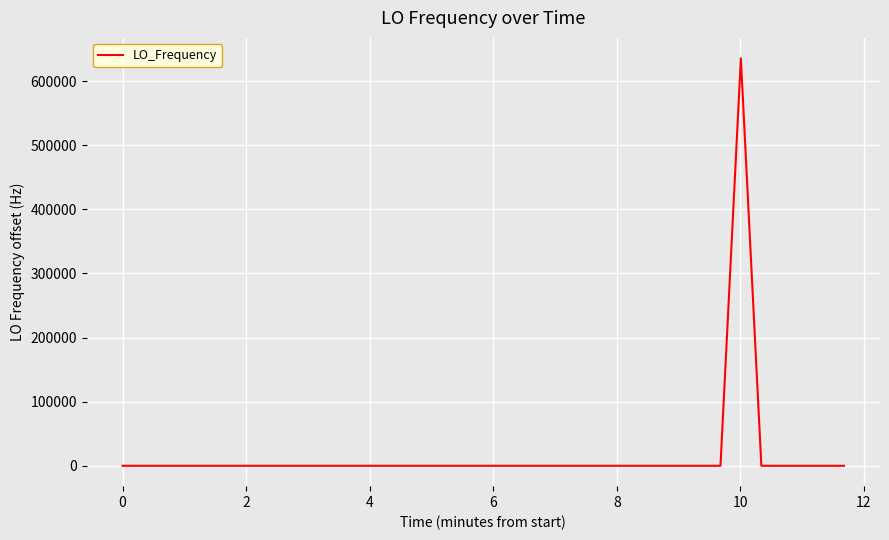

What is the difference between the maximum and minimum values?

635705.8